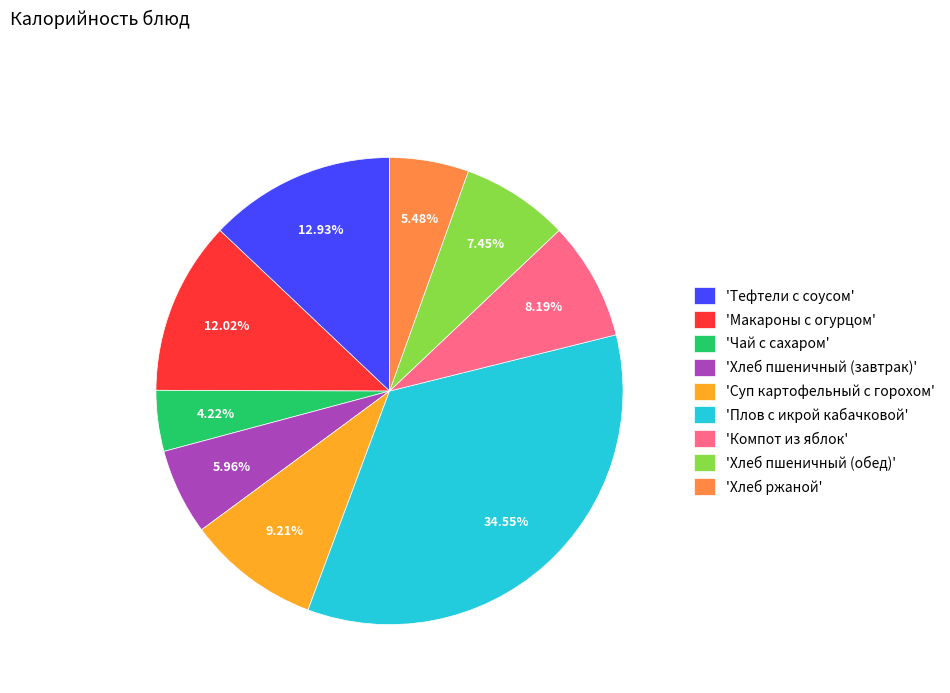

Which category has the smallest portion of the pie?

'Чай с сахаром'